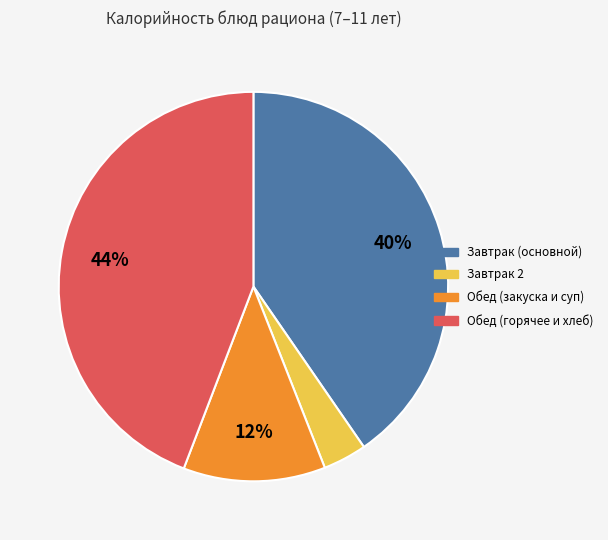

Is there a majority slice in this chart?

No